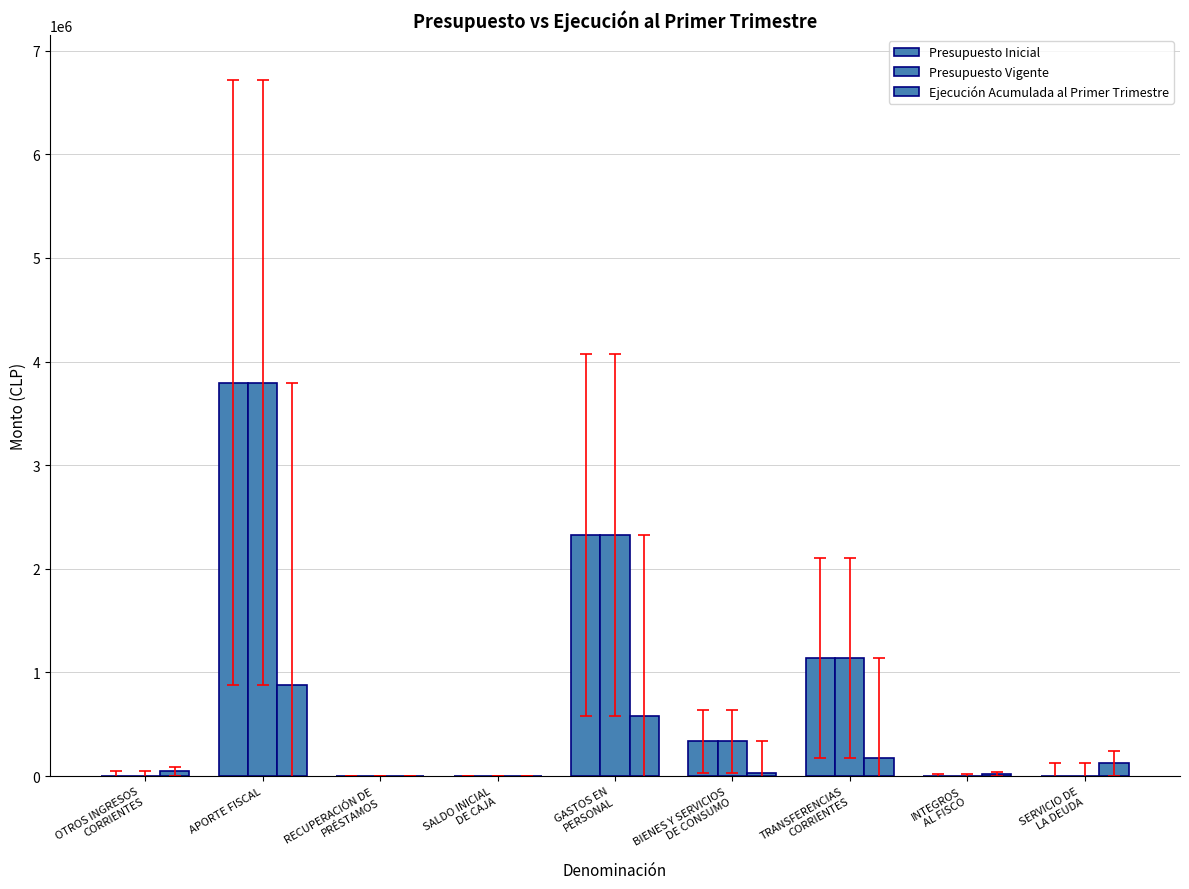

What is the maximum value shown in the chart?

3796406